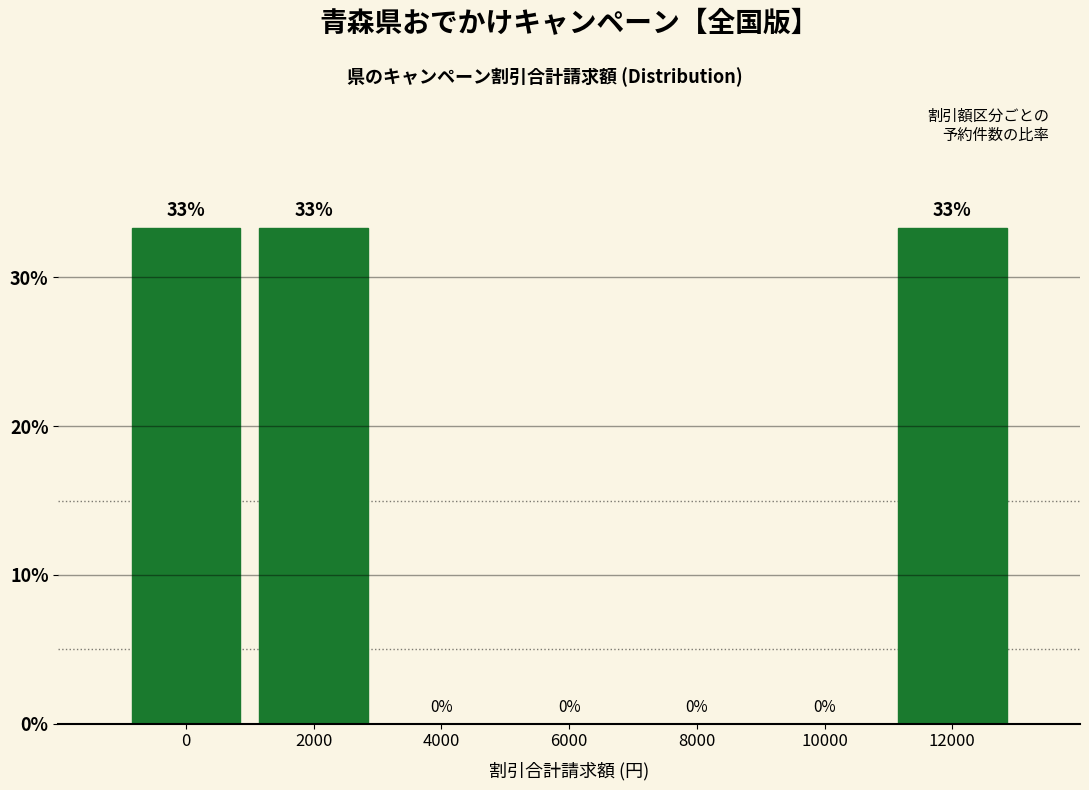

What is the greatest value displayed?

33.3